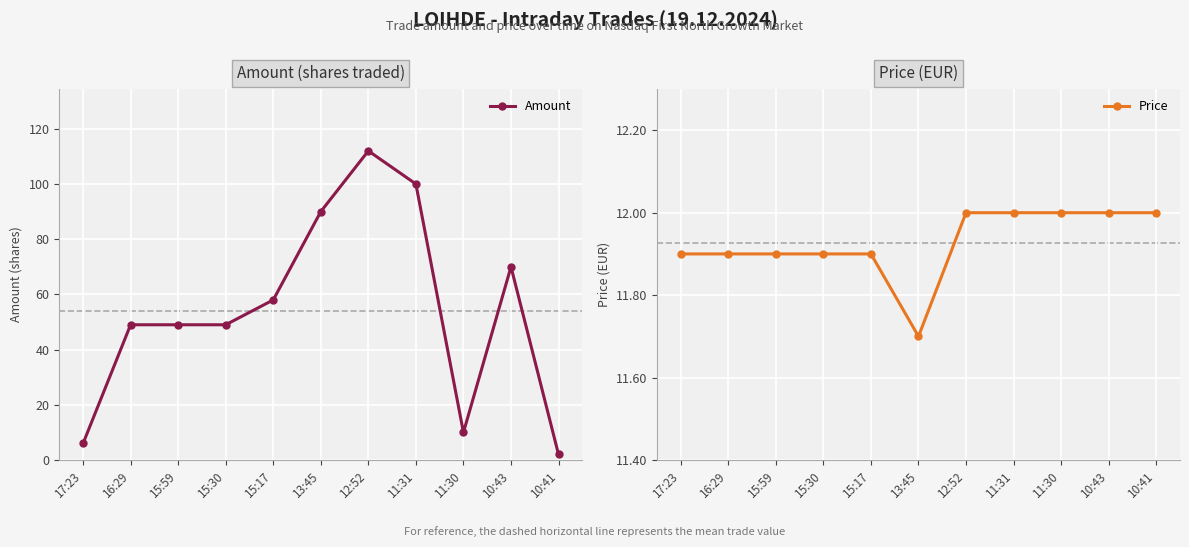

True or false: Amount and Price intersect in this chart.

True